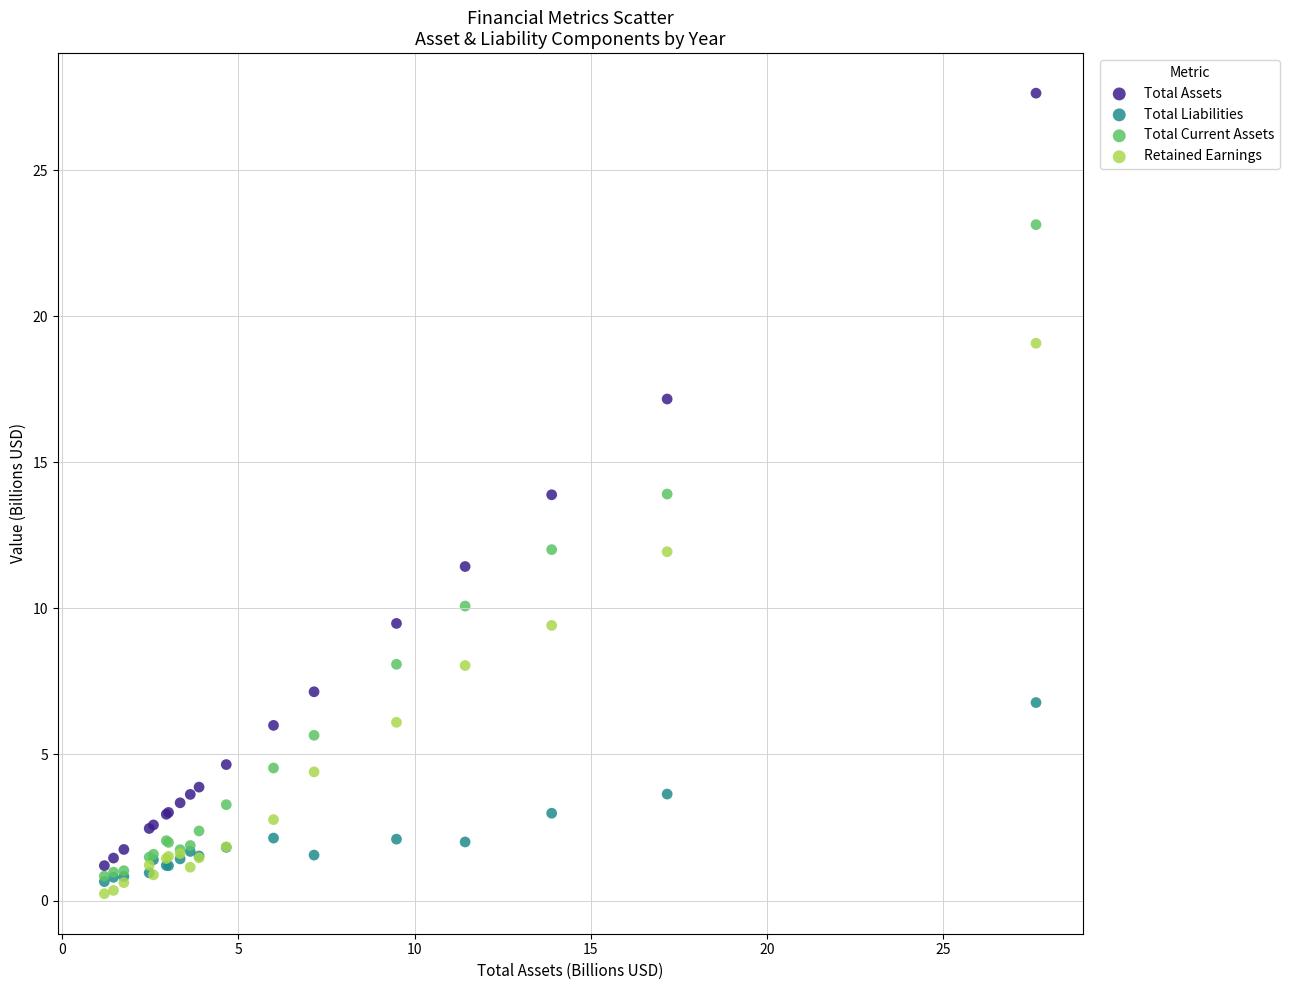

What are all the series names shown in the legend?

Total Assets, Total Liabilities, Total Current Assets, Retained Earnings